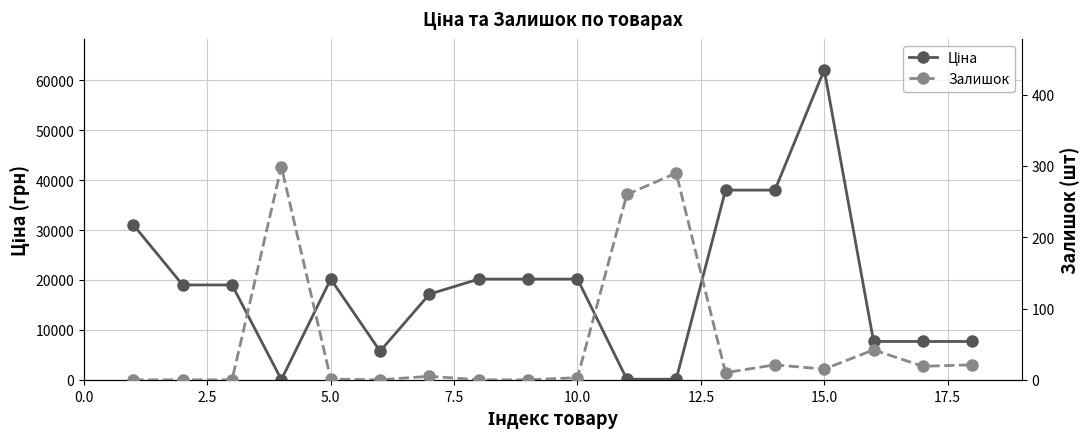

The value of Ціна at 12.5 is 3690.7. True or false?

False